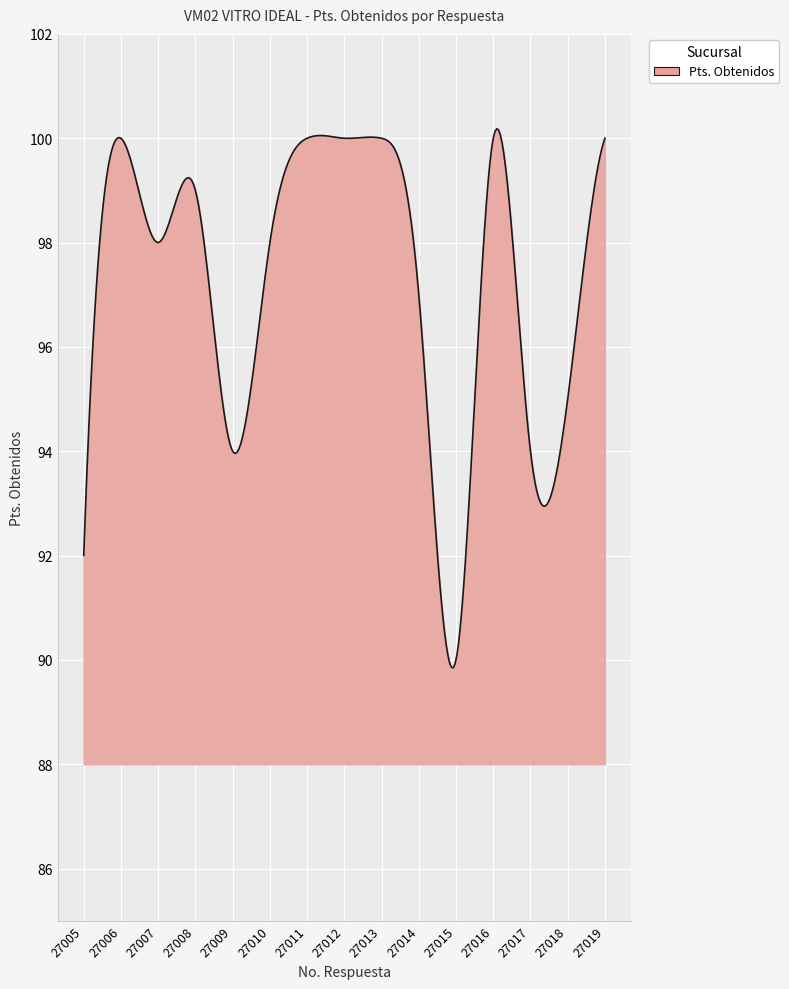

What is the minimum value shown in the chart?

89.9